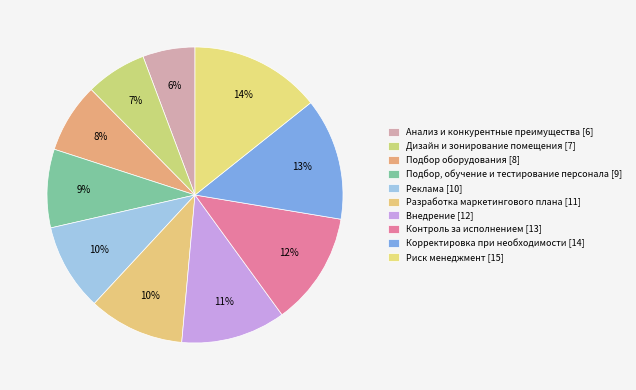

To the nearest percent, what percentage of the pie is Анализ и конкурентные преимущества?

6%